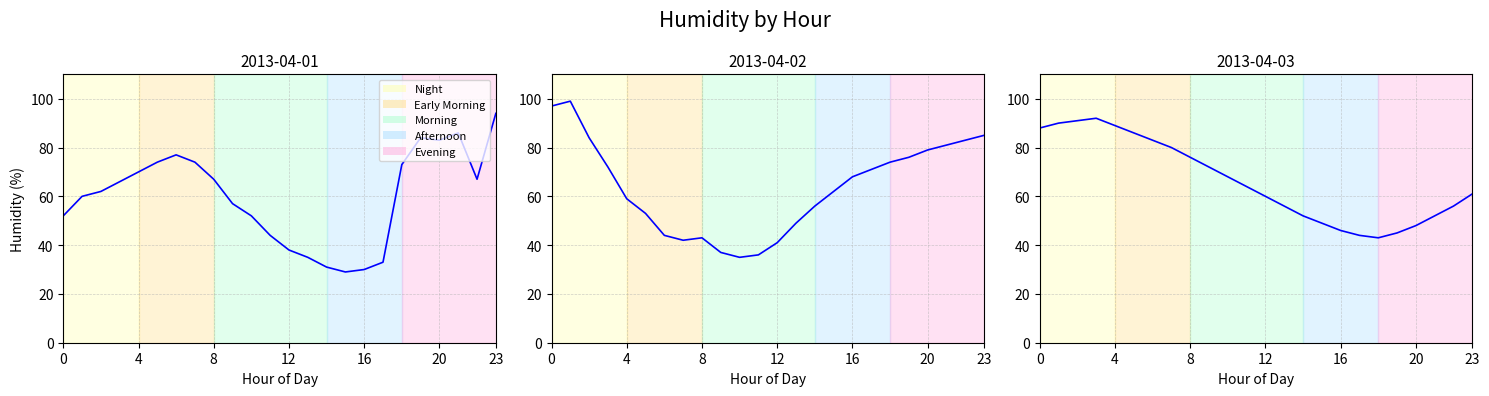

Which category has the highest value across all series?

01:00